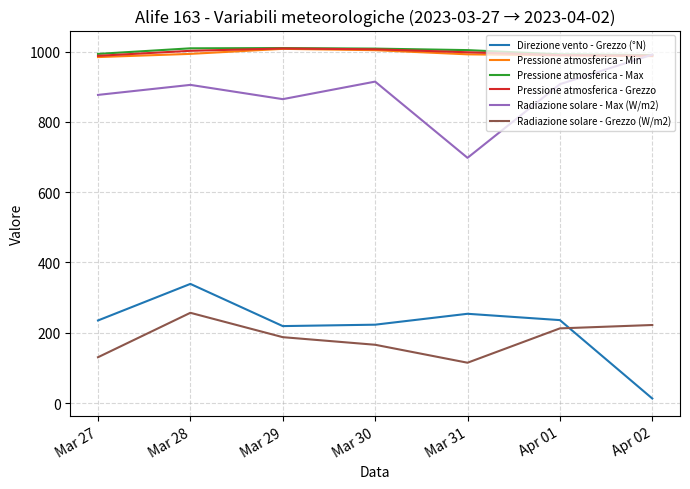

Is it true that Radiazione solare - Grezzo (W/m2) equals 130.4 at Mar 27?

True